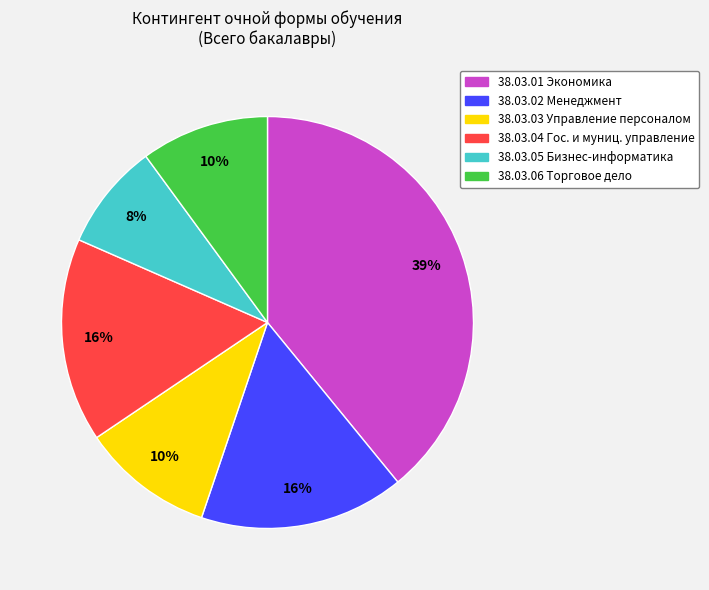

Is there any slice that represents more than half of the pie?

No